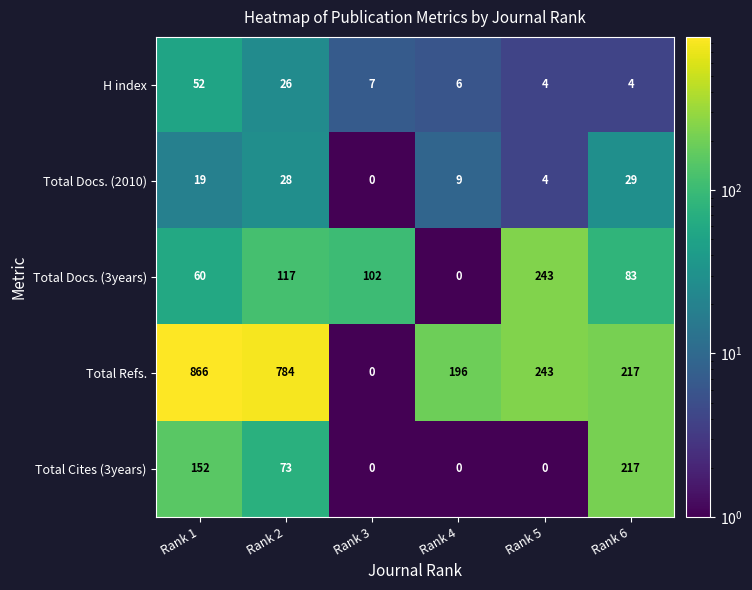

What is the difference between the highest and lowest values at Rank 2?

758